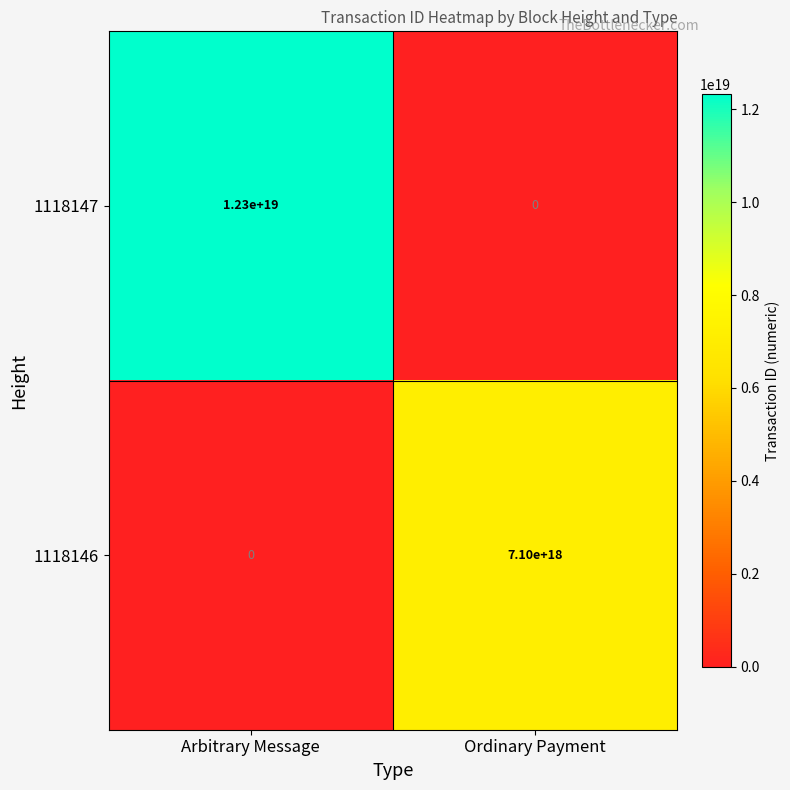

List the series in order of their peak value, highest first.

1118147, 1118146